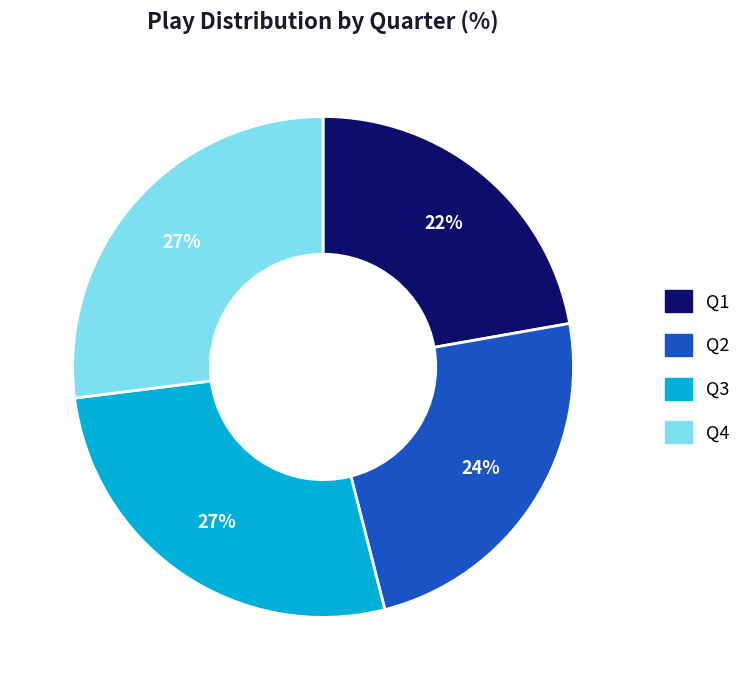

Count the number of slices in the pie.

4